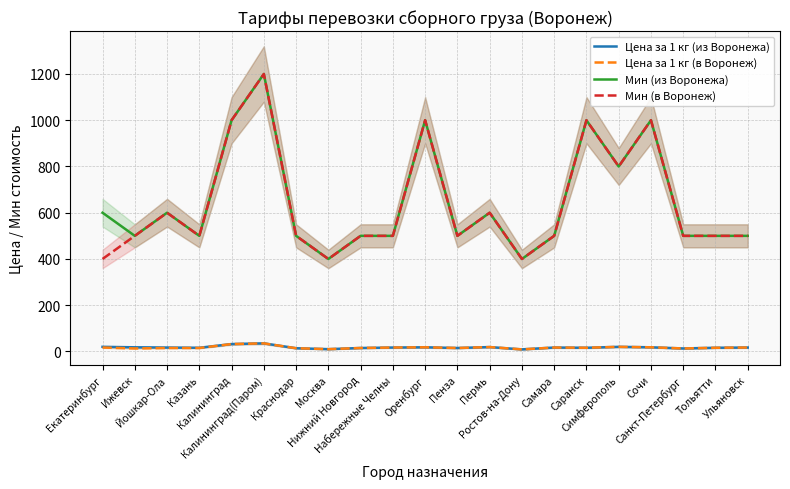

Rank the series by their maximum value, from lowest to highest.

Цена за 1 кг (из Воронежа), Цена за 1 кг (в Воронеж), Мин (из Воронежа), Мин (в Воронеж)